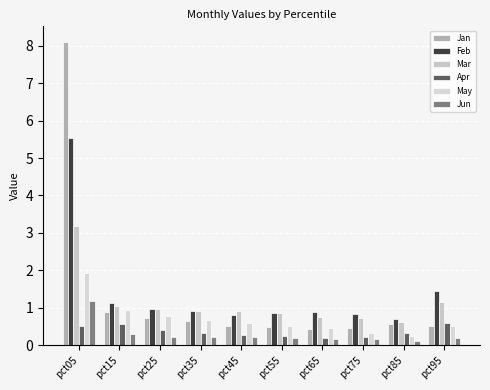

How many bars are there in each group?

6